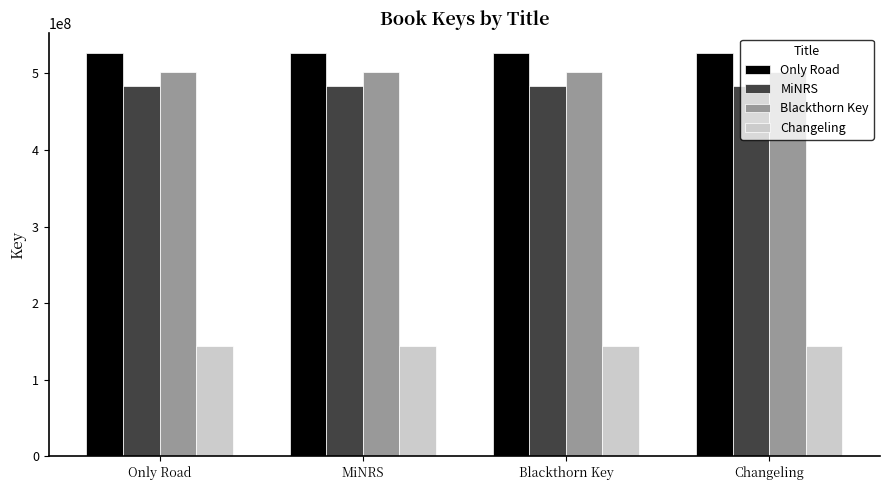

Is the value of MiNRS at Changeling greater than the value of Only Road at Blackthorn Key?

No